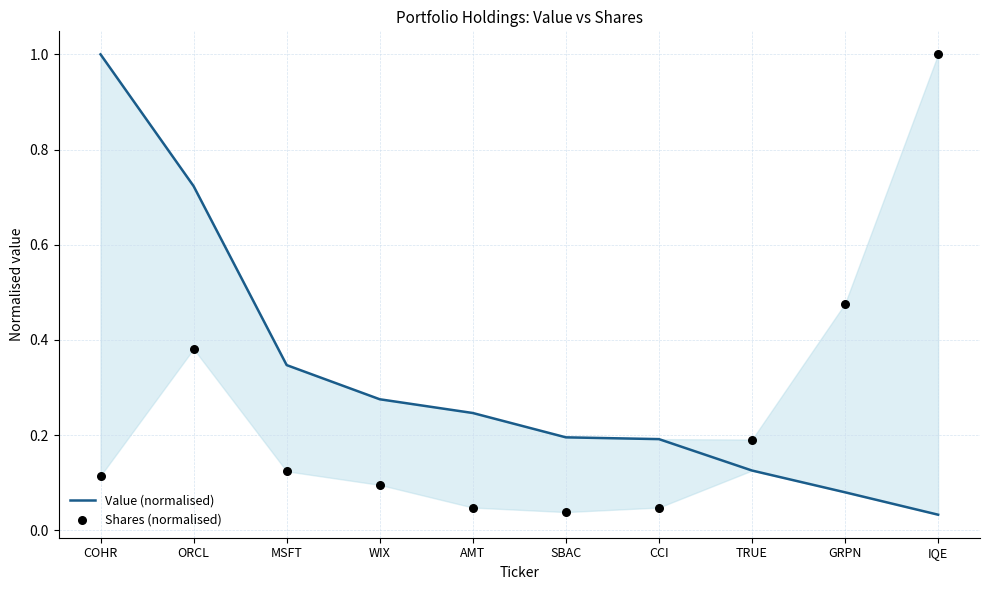

Which series has the largest total across all categories?

Value (normalised)